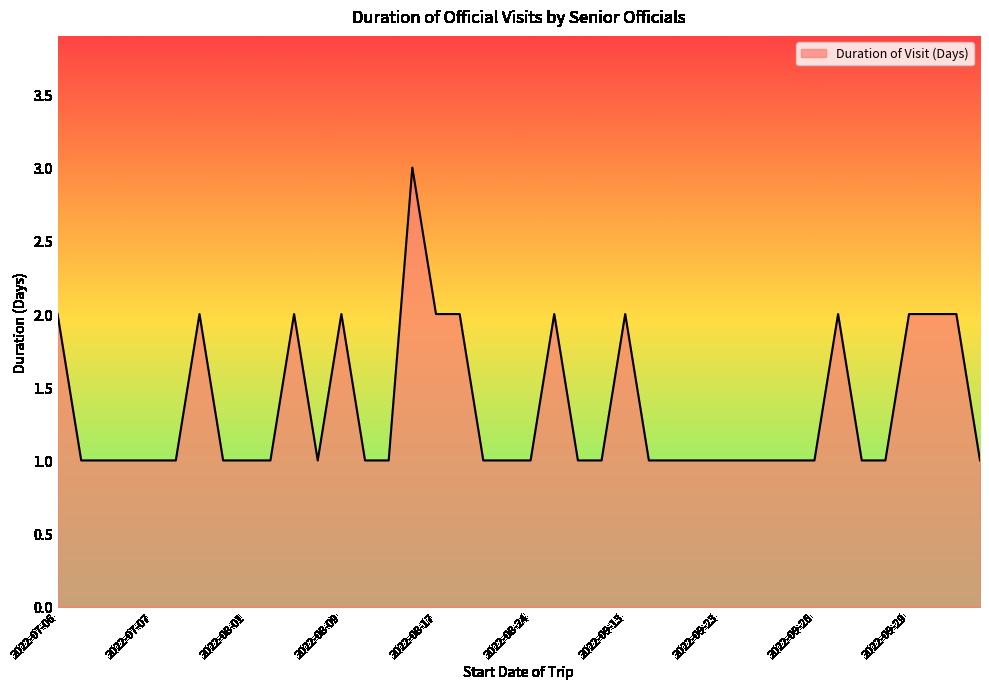

What is the sum of all values?

54